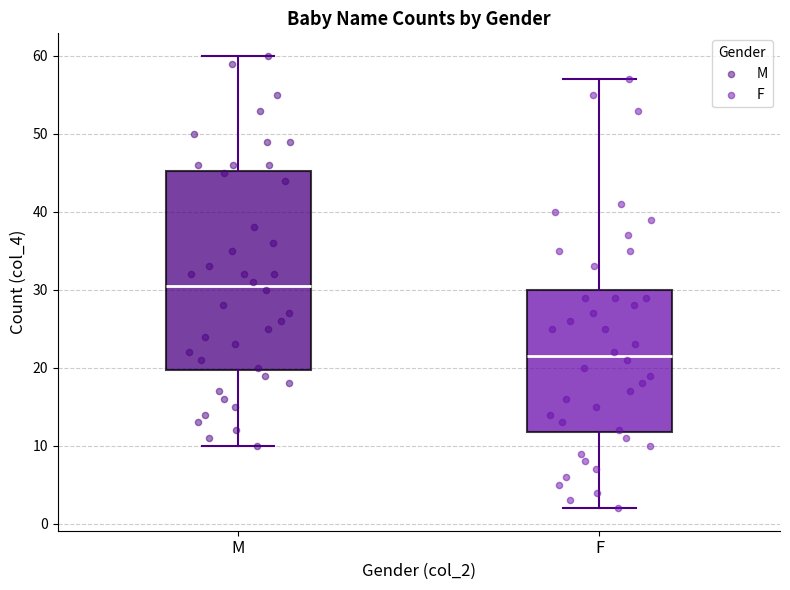

Reading left to right, transcribe this box plot: for each box, give where its median line is, the range the box spans, and where its two whiskers end, as read against the y-axis. The values are not printed on the chart, so give them approximately, as read against the axis.

M: median 31, box 20 to 45, whiskers 10 to 60
F: median 22, box 12 to 30, whiskers 2 to 57